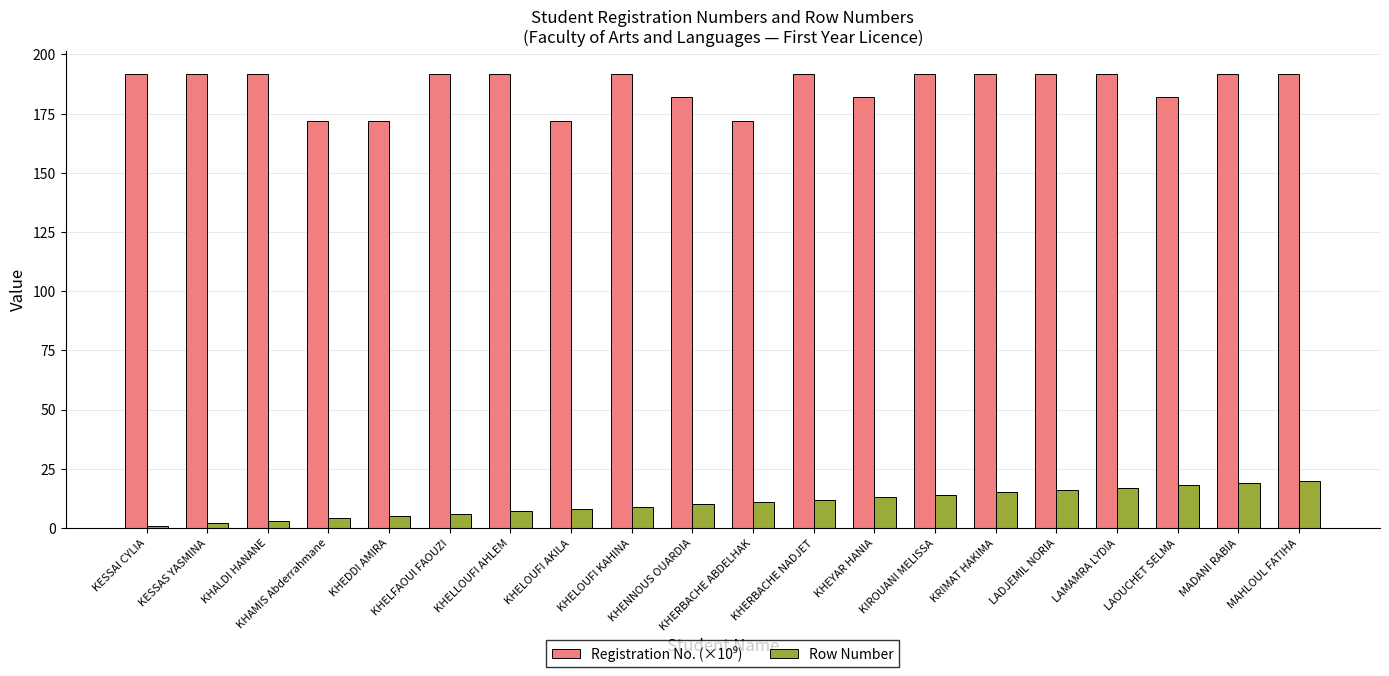

What is the greatest value displayed?

191.9